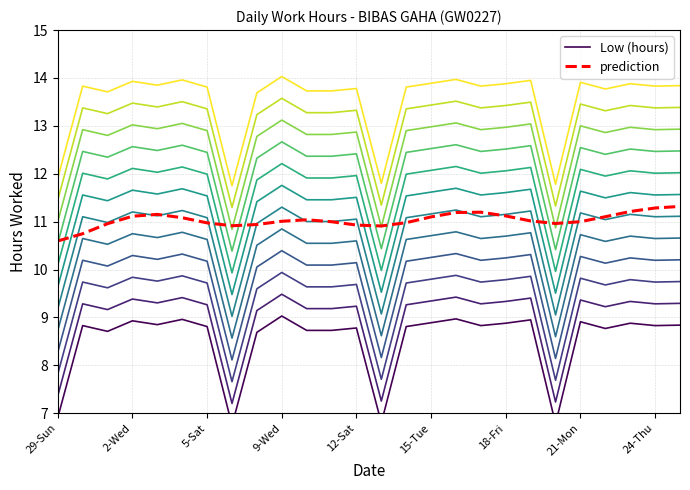

How many interior local valleys does the prediction series have?

3